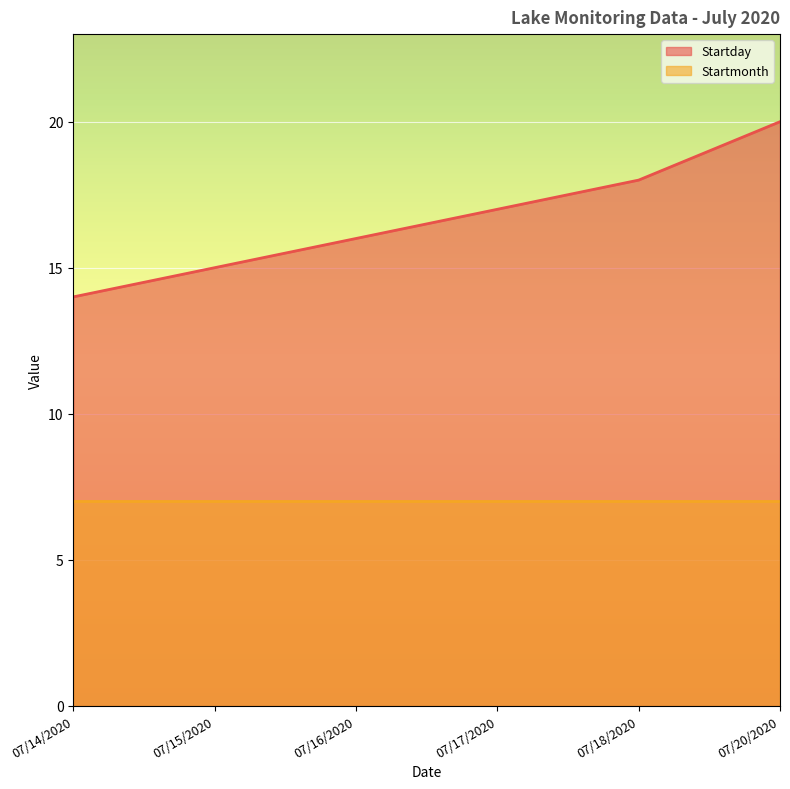

Which label corresponds to the largest value in the chart?

07/20/2020